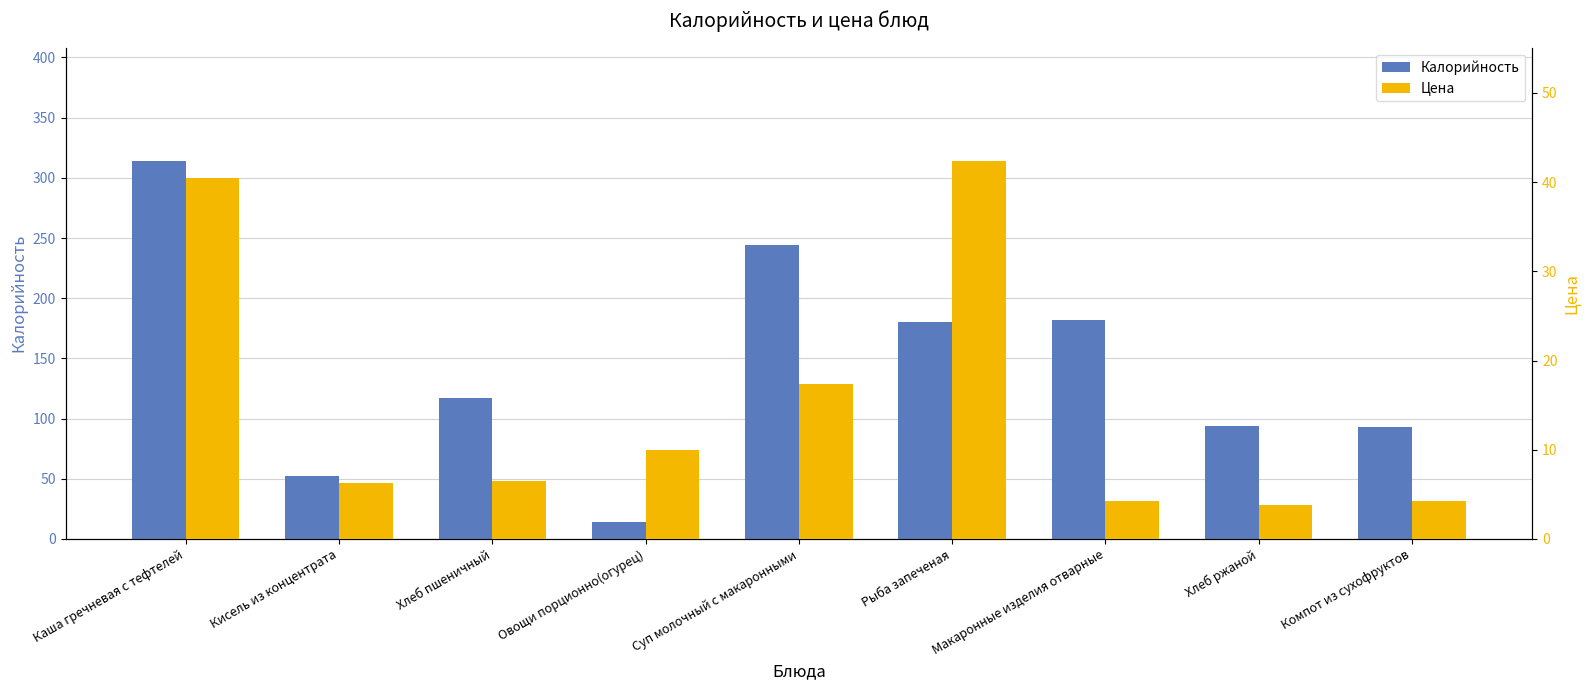

Does the chart contain stacked bars?

No